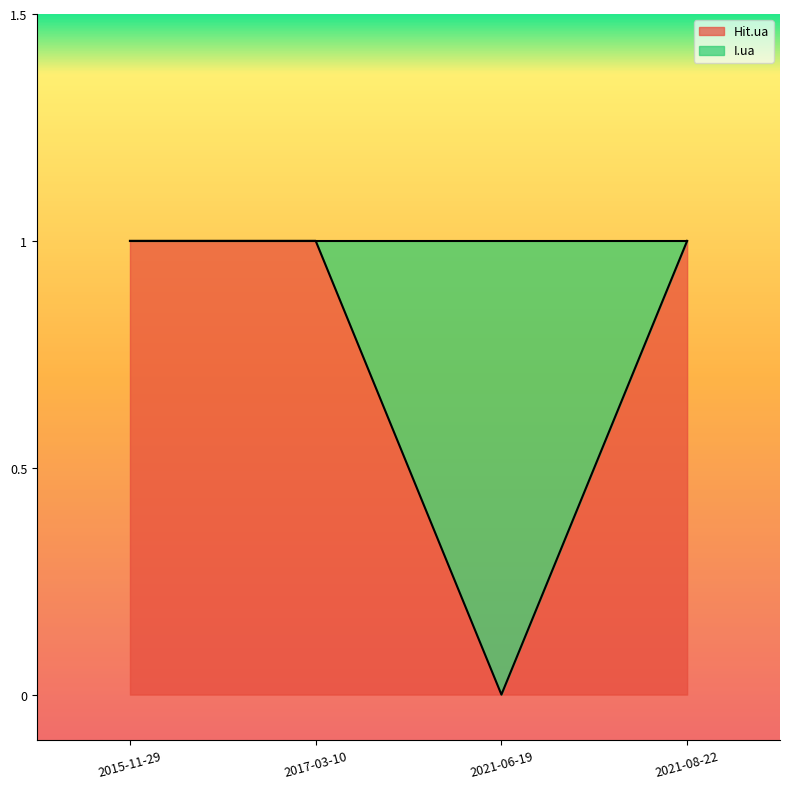

At which category does the data reach its first local valley?

2021-06-19